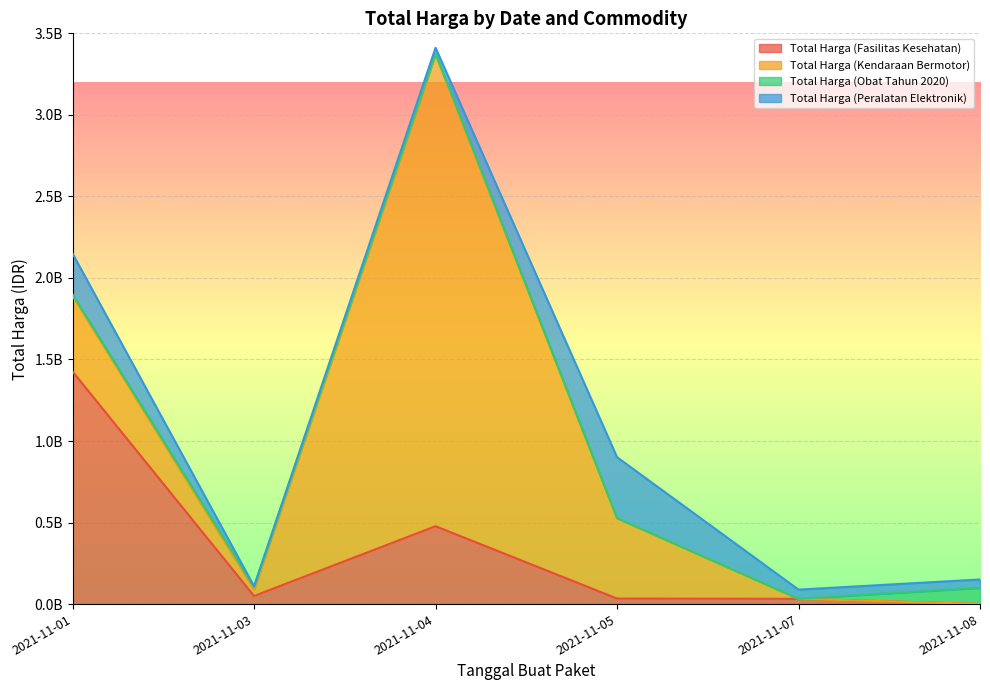

True or false: Total Harga (Fasilitas Kesehatan) has a value of 25351839 at 2021-11-03.

False